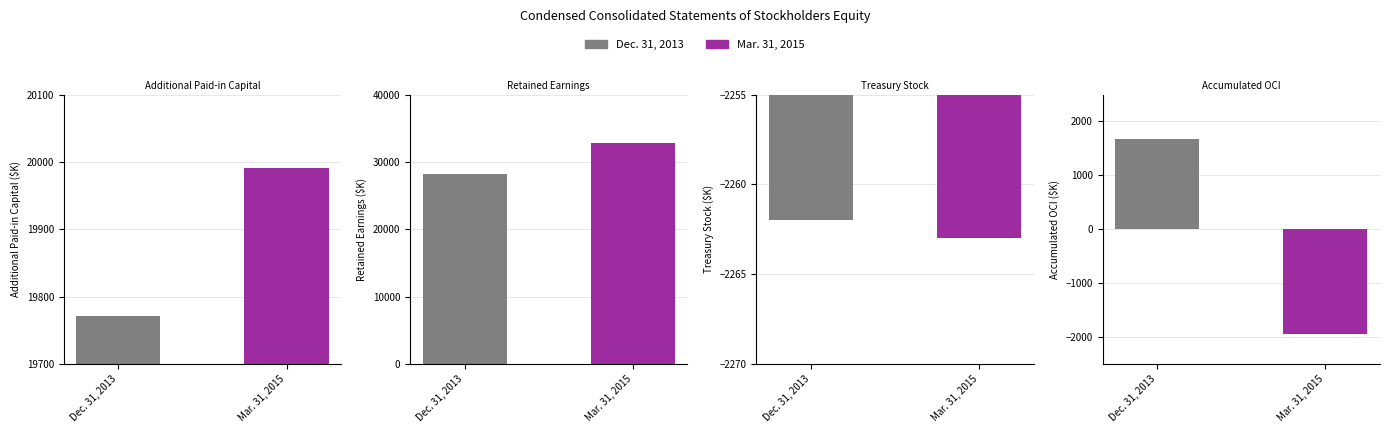

Which series changed the most between Mar. 31, 2014 and Mar. 31, 2015?

Retained Earnings